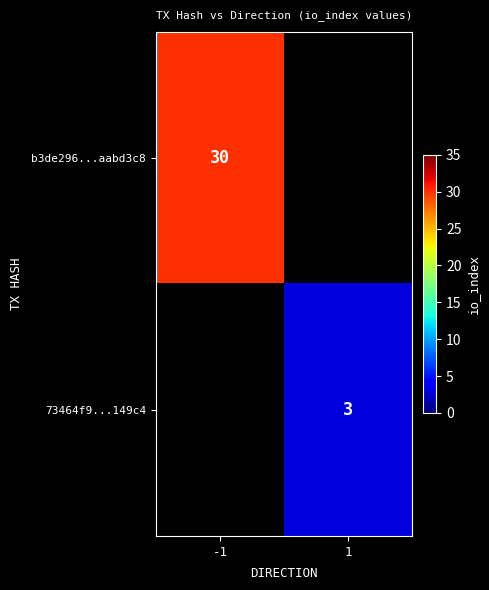

The value of b3de296...aabd3c8 at -1 is 51. True or false?

False